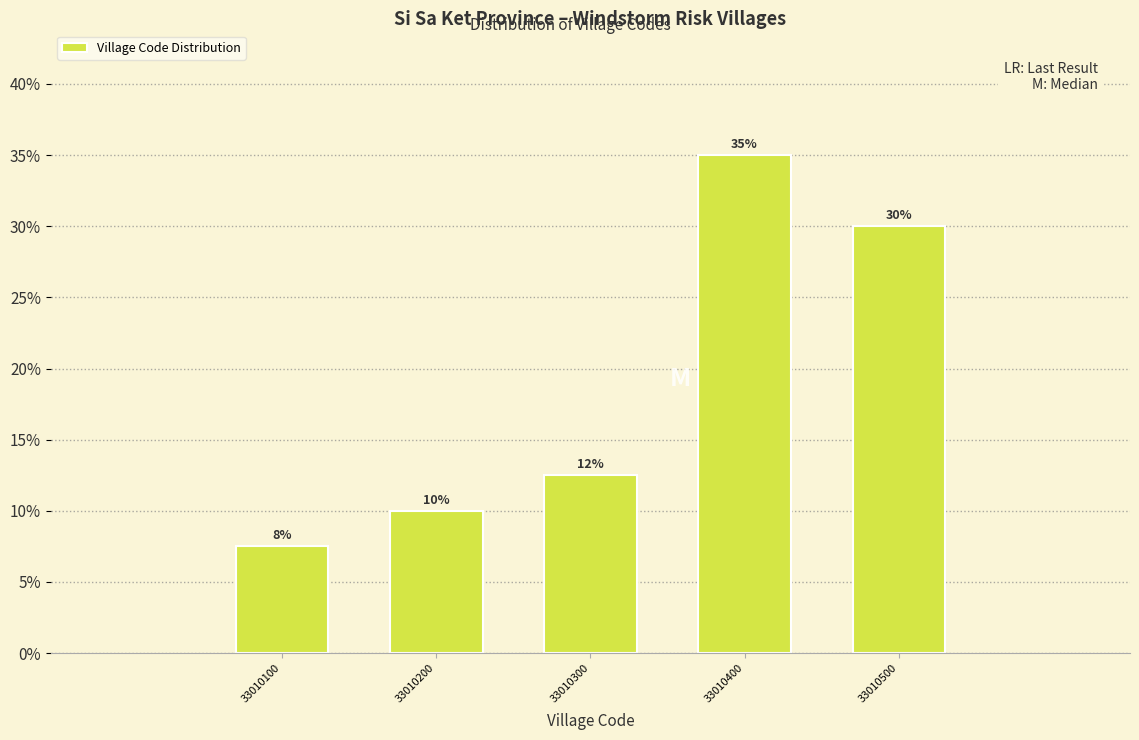

What is the greatest value displayed?

35.0